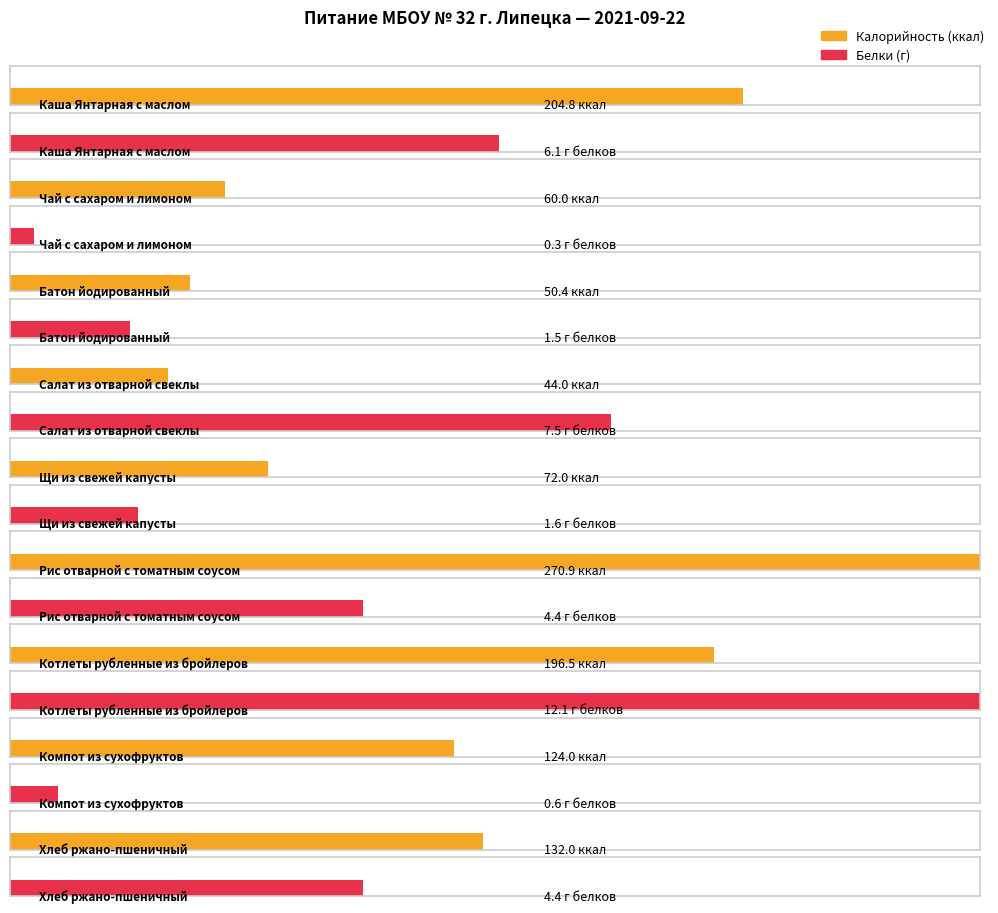

How many categories are shown in the chart?

9